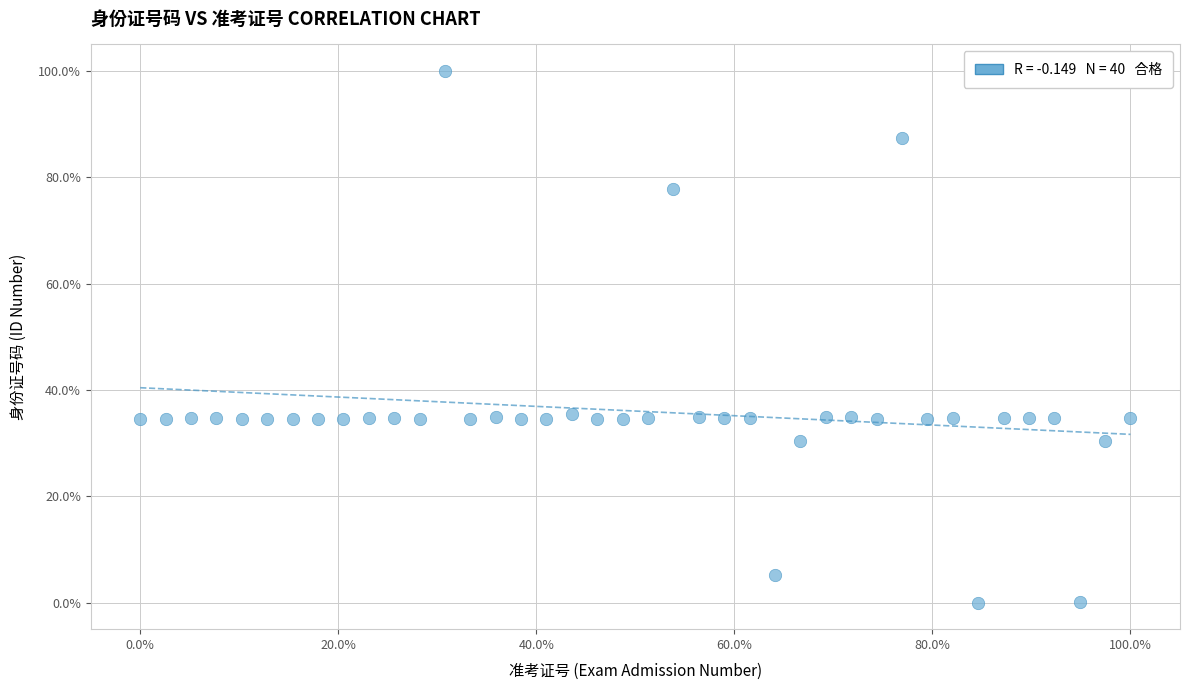

What is the range of Y values (max minus min)?

100.0